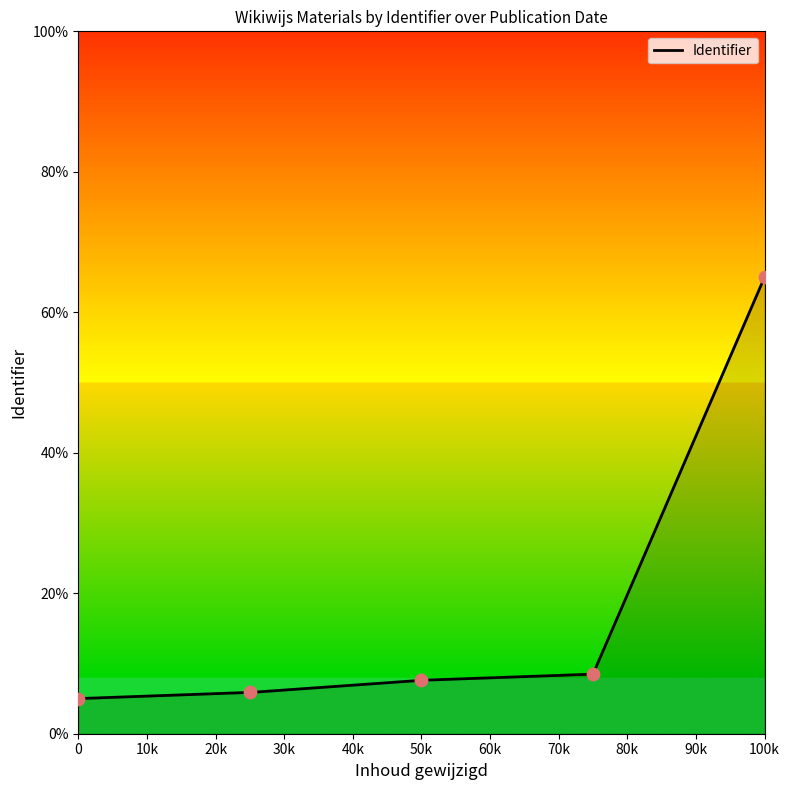

What is the maximum value for Identifier?

65.0